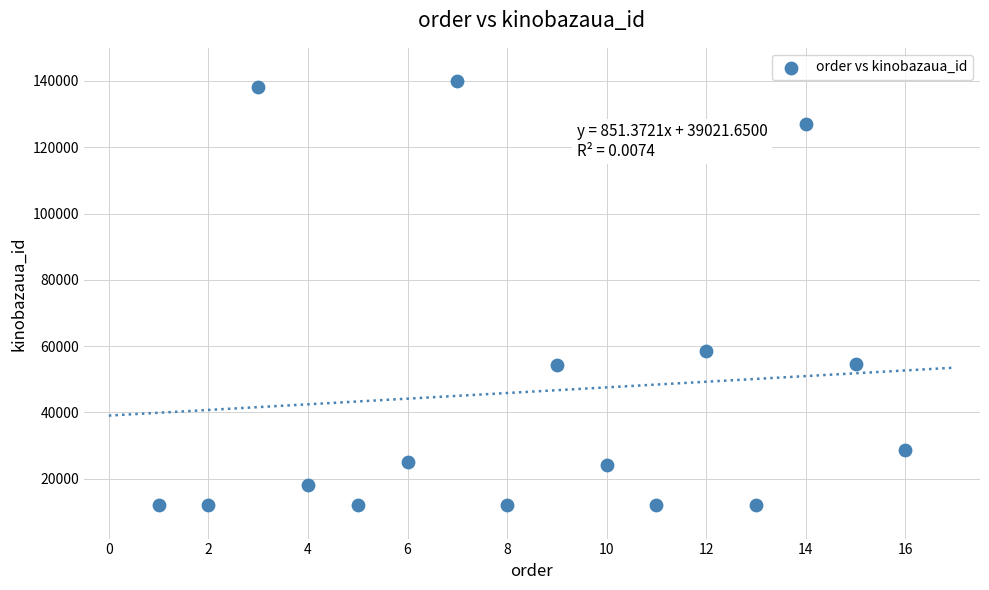

What Y value in the scatter plot is closest to 75951?

58645